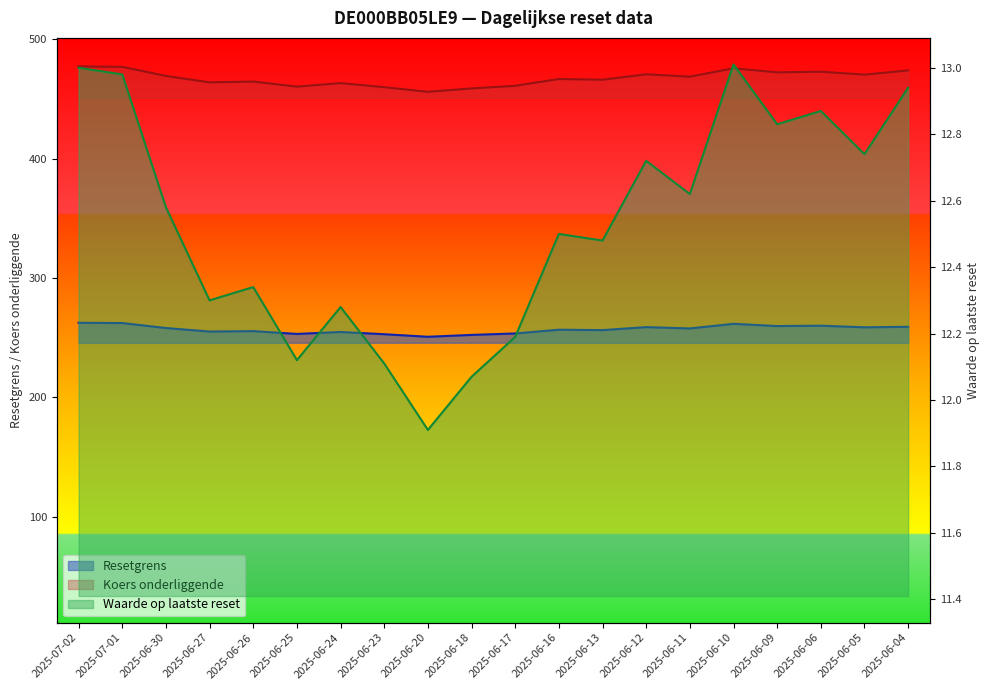

List the series in order of their overall mean, highest first.

Koers onderliggende, Resetgrens, Waarde op laatste reset